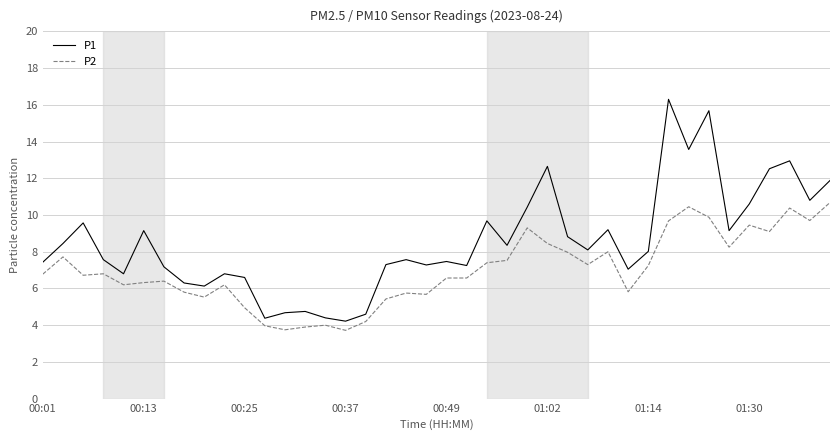

Which series has the largest total across all categories?

P1